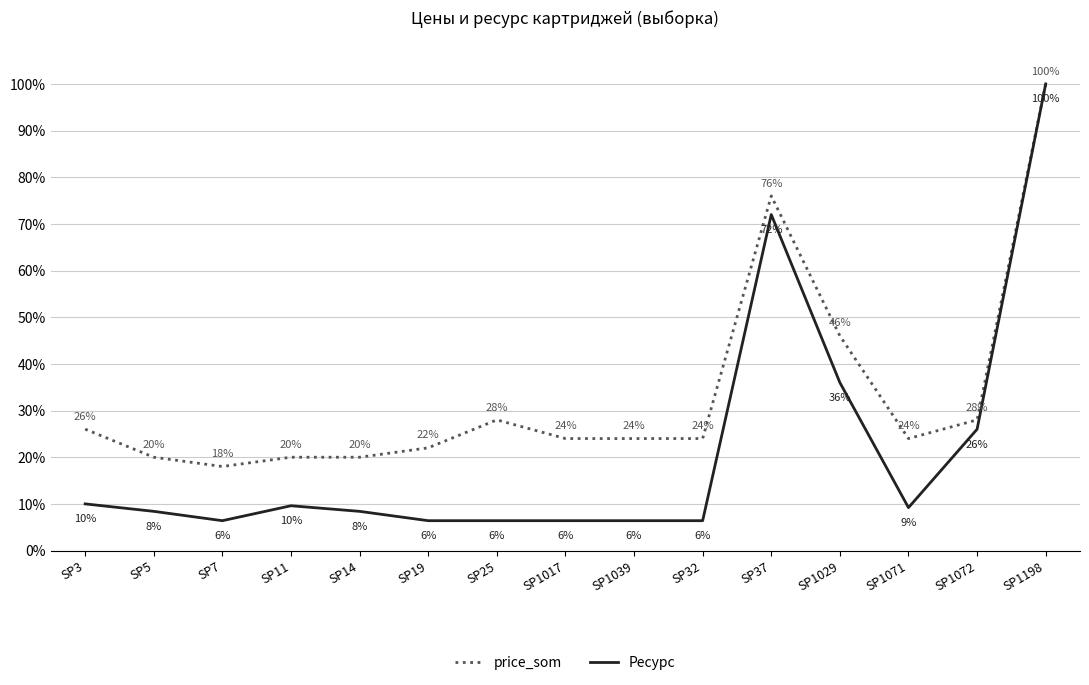

Is the value of price_som at SP5 greater than the value of Ресурс at SP37?

No